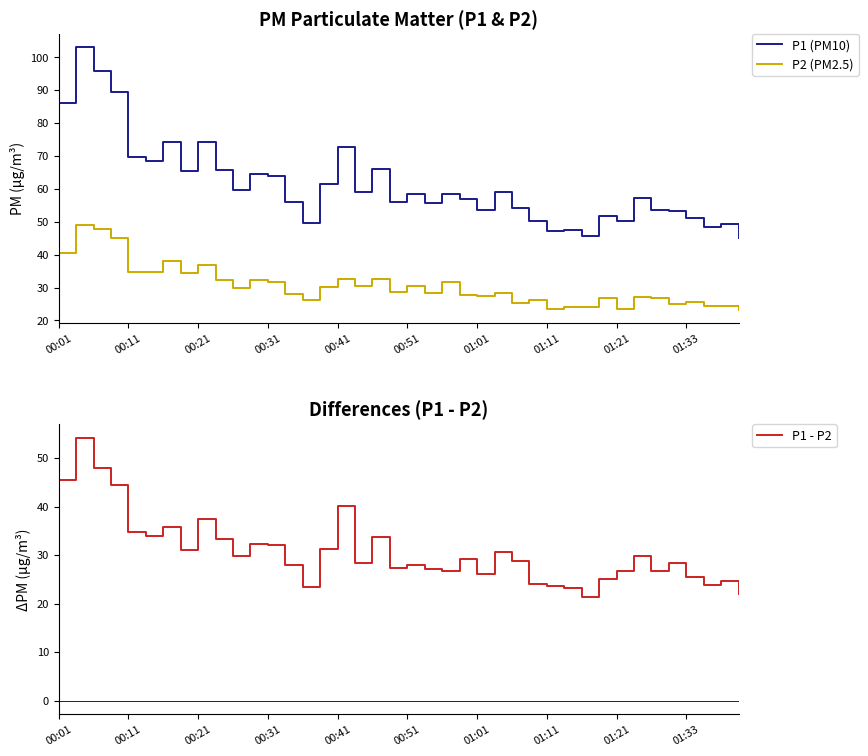

Reading left to right, list all the values displayed in this chart.

P1 (PM10): 86.0	103.1	95.7	89.5	69.6	68.5	74.1	65.4	74.2	65.8	59.7	64.5	63.9	56.0	49.7	61.4	72.7	59.0	66.1	56.0	58.4	55.6	58.3	57.0	53.5	59.0	54.1	50.3	47.1	47.5	45.5	51.8	50.1	57.1	53.5	53.4	51.0	48.2	49.2	45.1
P2 (PM2.5): 40.5	48.9	47.8	45.0	34.8	34.6	38.2	34.4	36.9	32.4	29.8	32.3	31.8	28.2	26.2	30.2	32.5	30.6	32.5	28.6	30.5	28.5	31.6	27.9	27.4	28.4	25.4	26.3	23.4	24.1	24.2	26.8	23.5	27.2	26.9	25.0	25.6	24.4	24.5	23.2
P1 - P2: 45.4	54.2	47.9	44.5	34.8	33.8	35.9	31.0	37.3	33.4	29.8	32.2	32.1	27.9	23.5	31.2	40.2	28.5	33.6	27.4	27.9	27.1	26.7	29.1	26.1	30.6	28.7	24.1	23.7	23.3	21.3	25.1	26.7	29.9	26.7	28.4	25.5	23.9	24.7	21.9